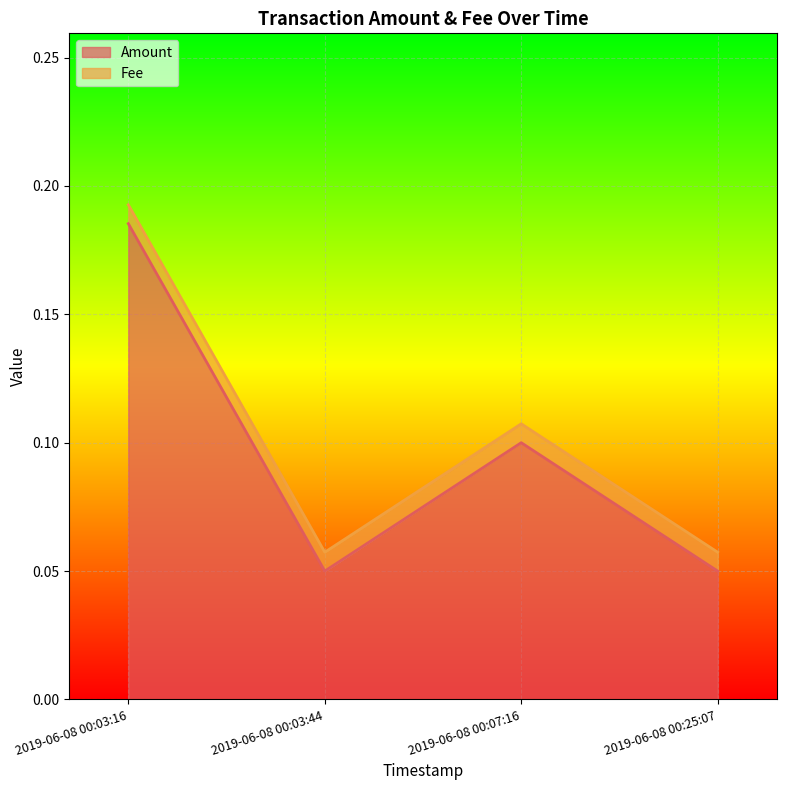

How many lines are shown in the chart?

2